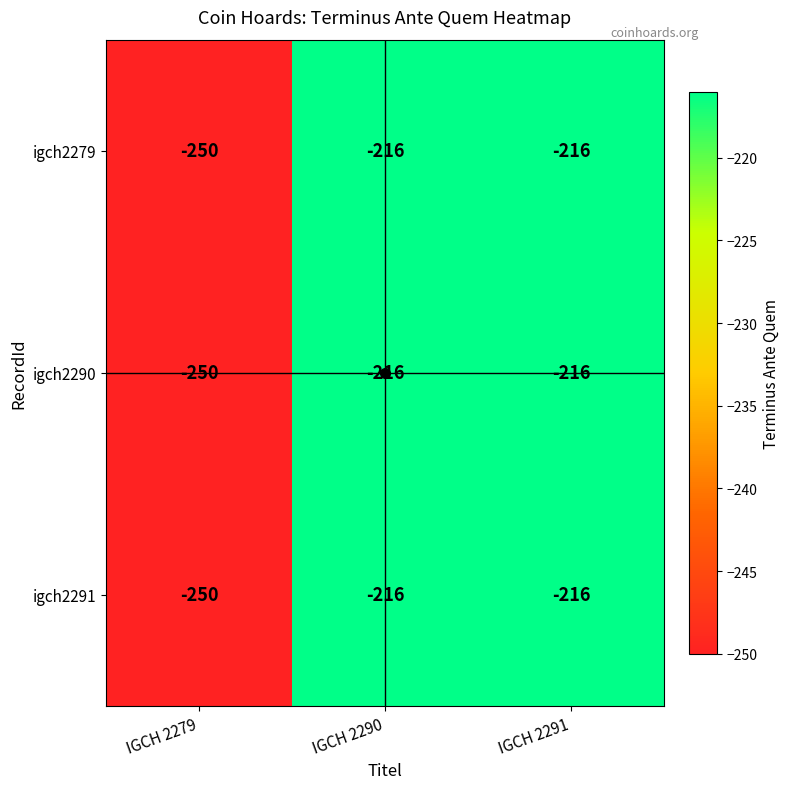

Read the igch2291 value at IGCH 2291.

-216